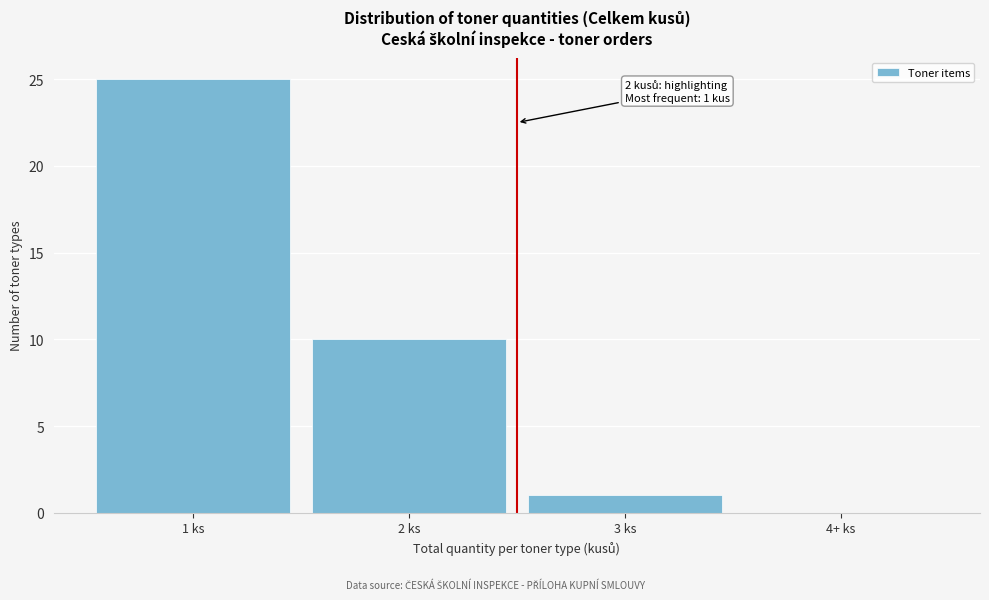

Reading left to right, extract all data points from this chart.

1 ks=25	2 ks=10	3 ks=1	4+ ks=0